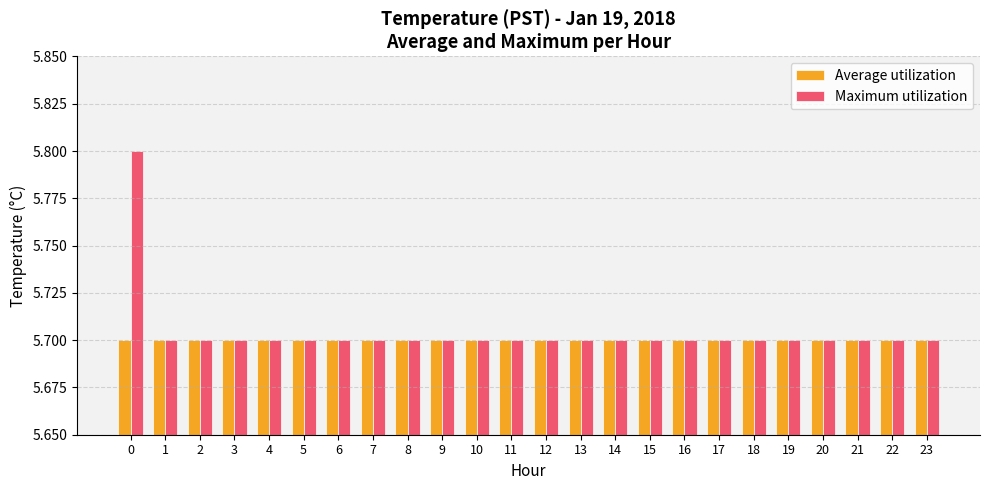

How many bars are there in each group?

2